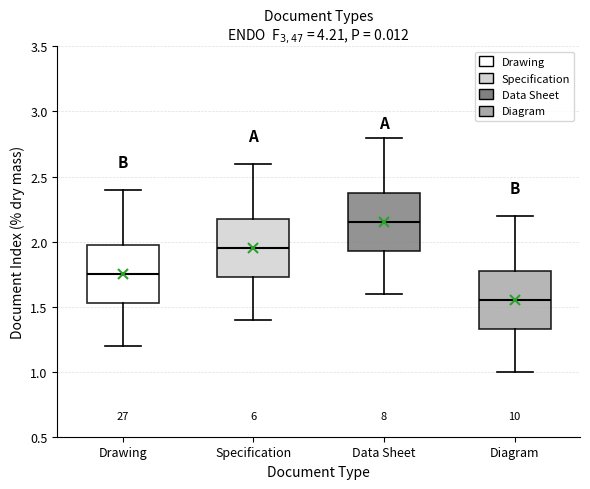

Reading left to right, read every box against the y-axis: the position of its median line, the range the box covers, and the ends of its whiskers. The values are not printed on the chart, so give them approximately, as read against the axis.

Drawing: median 1.75, box 1.55 to 2.00, whiskers 1.20 to 2.40
Specification: median 1.95, box 1.75 to 2.20, whiskers 1.40 to 2.60
Data Sheet: median 2.15, box 1.95 to 2.40, whiskers 1.60 to 2.80
Diagram: median 1.55, box 1.35 to 1.80, whiskers 1.00 to 2.20